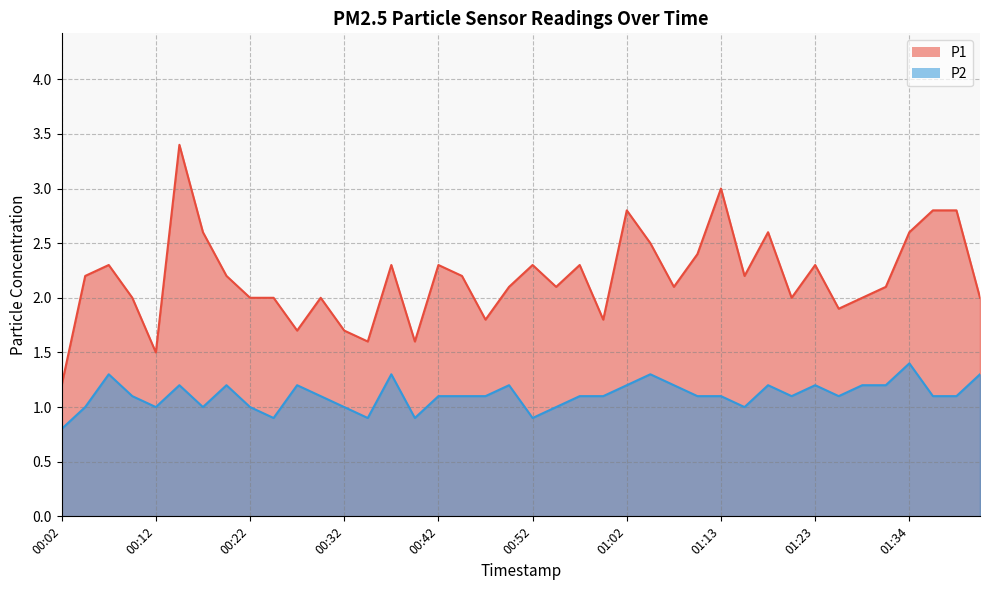

Which series has the largest total across all categories?

P1